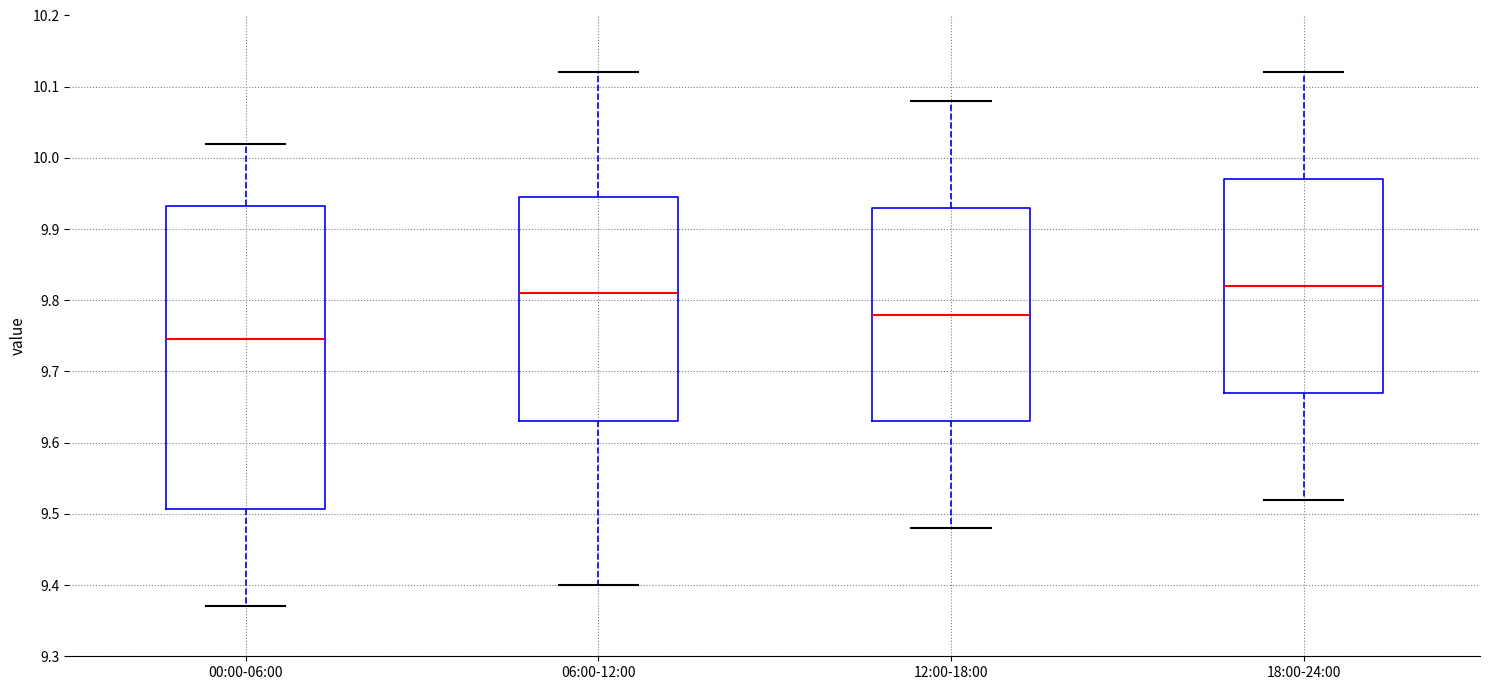

Comparing the boxes themselves (not the whiskers), which one is the tallest?

00:00-06:00